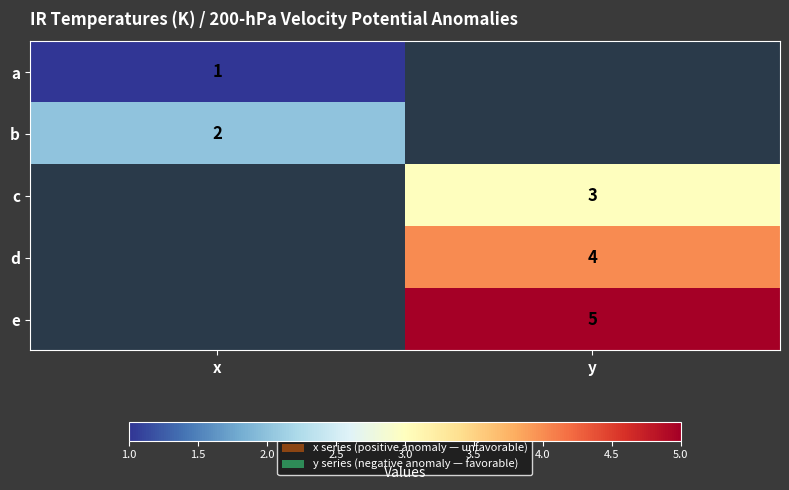

The b series shows 2 at x. True or false?

True